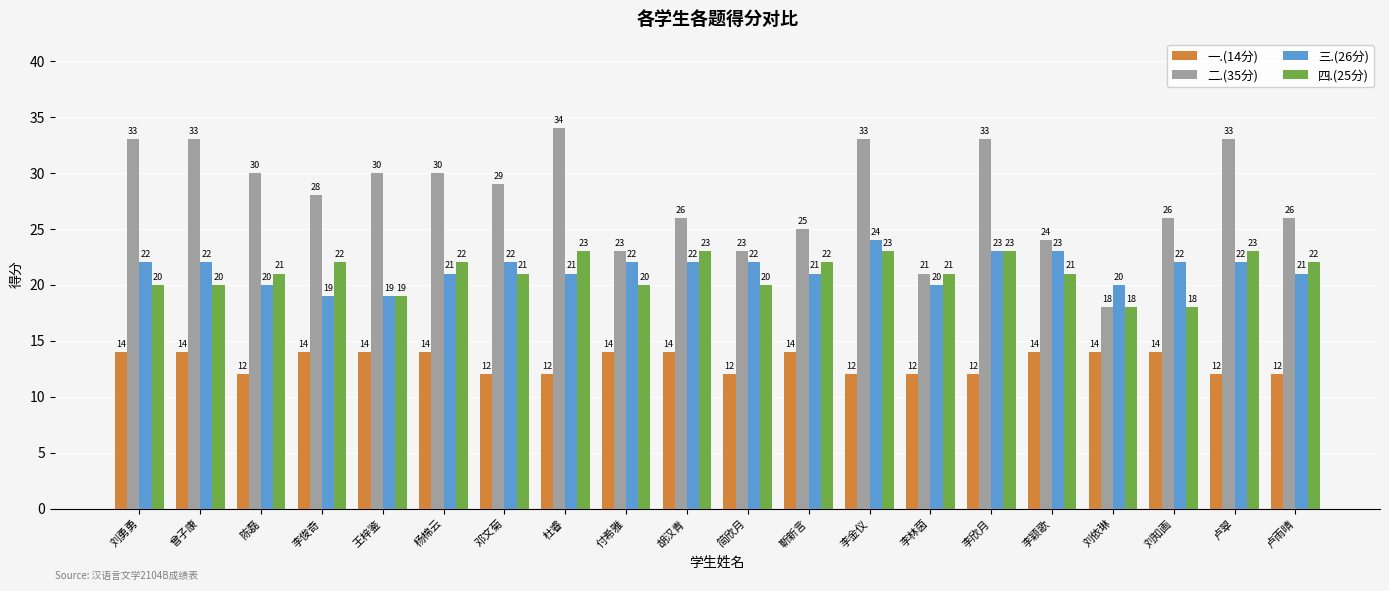

Does the chart contain any negative values?

No